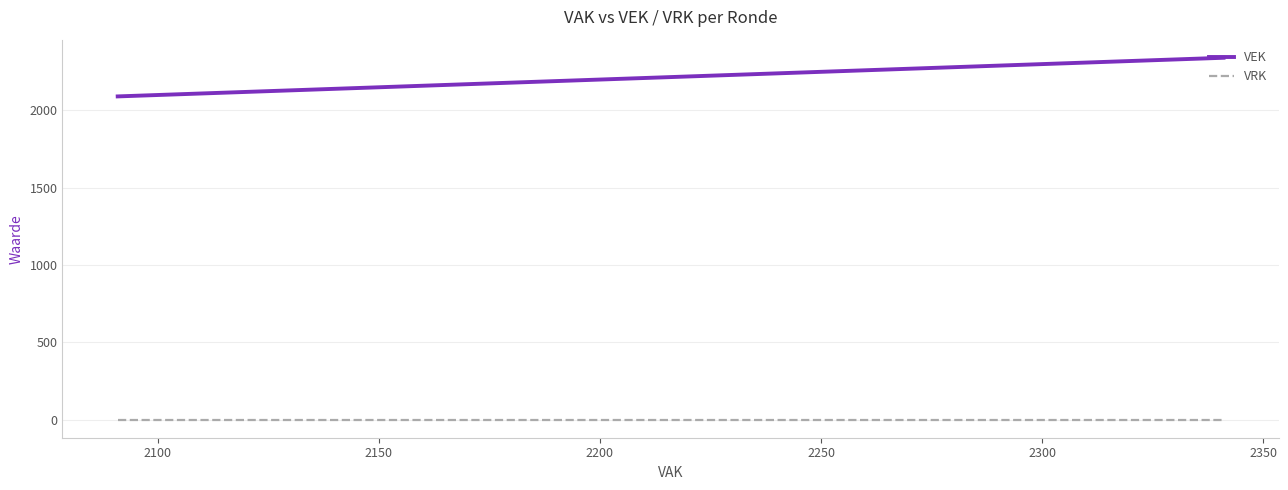

Rank the series by their average value, from lowest to highest.

VRK, VEK